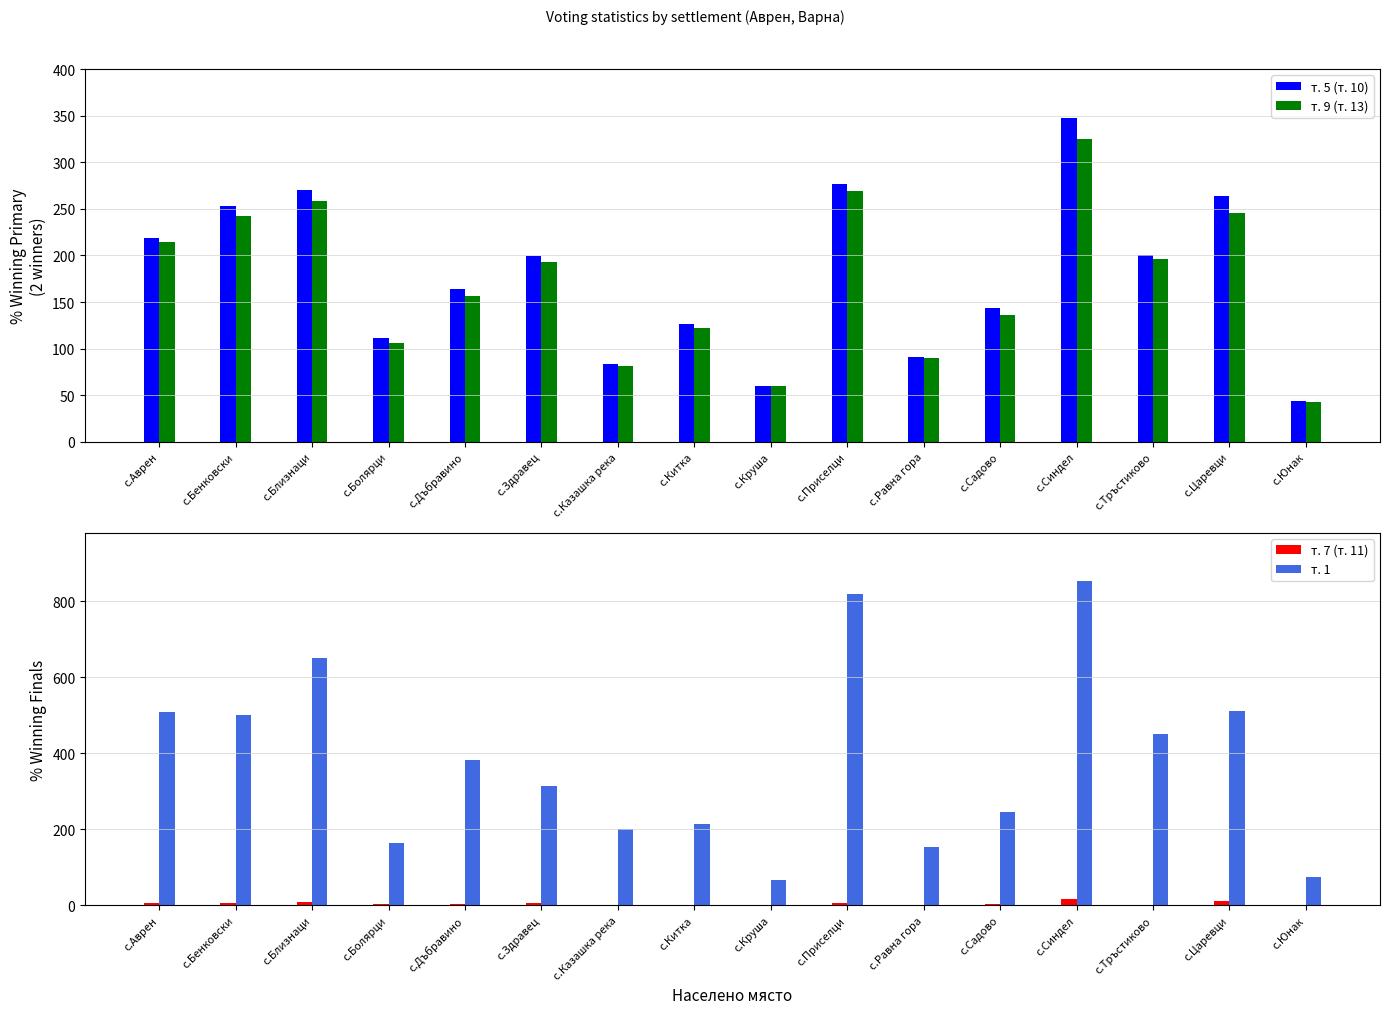

Count the number of categories in the chart.

16